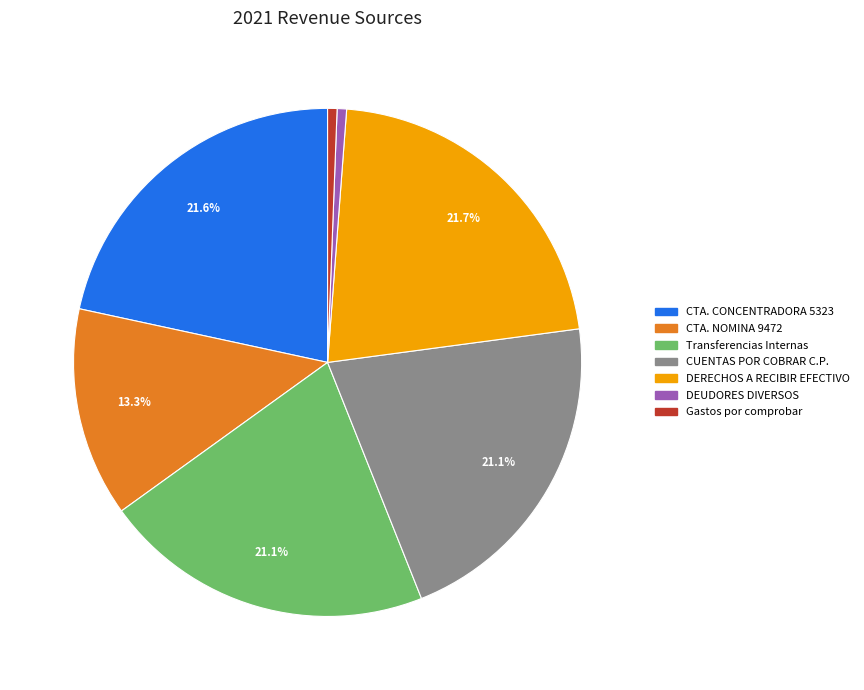

Is there a majority slice in this chart?

No